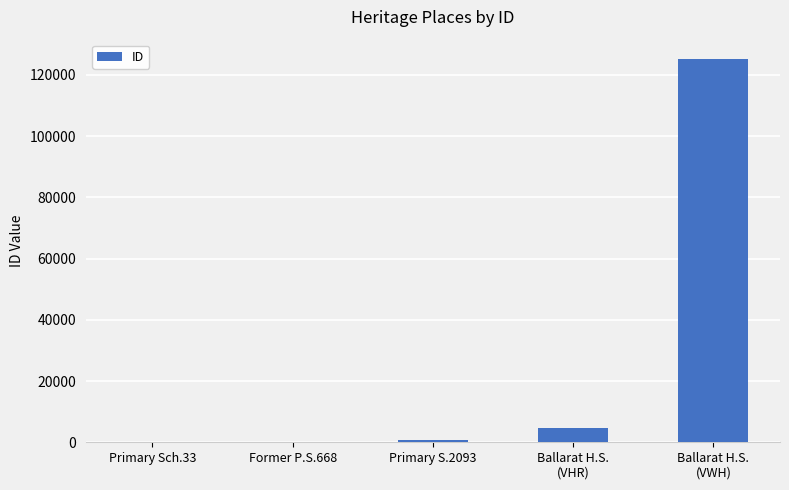

What is the sum of all values?

130721